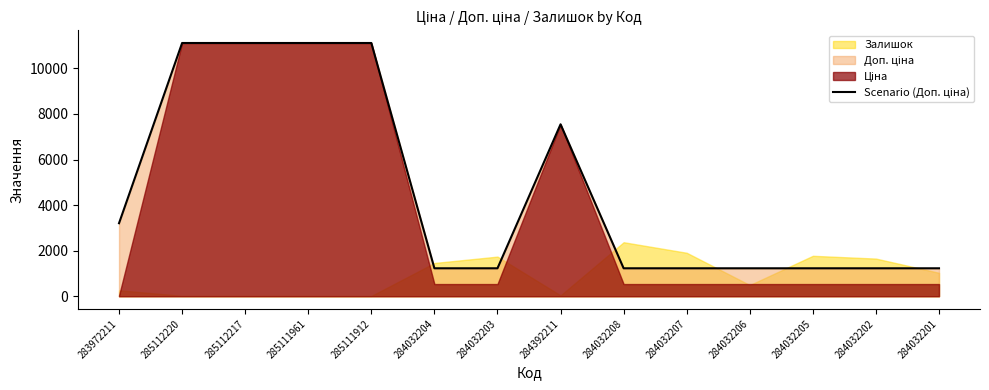

How many lines are shown in the chart?

1